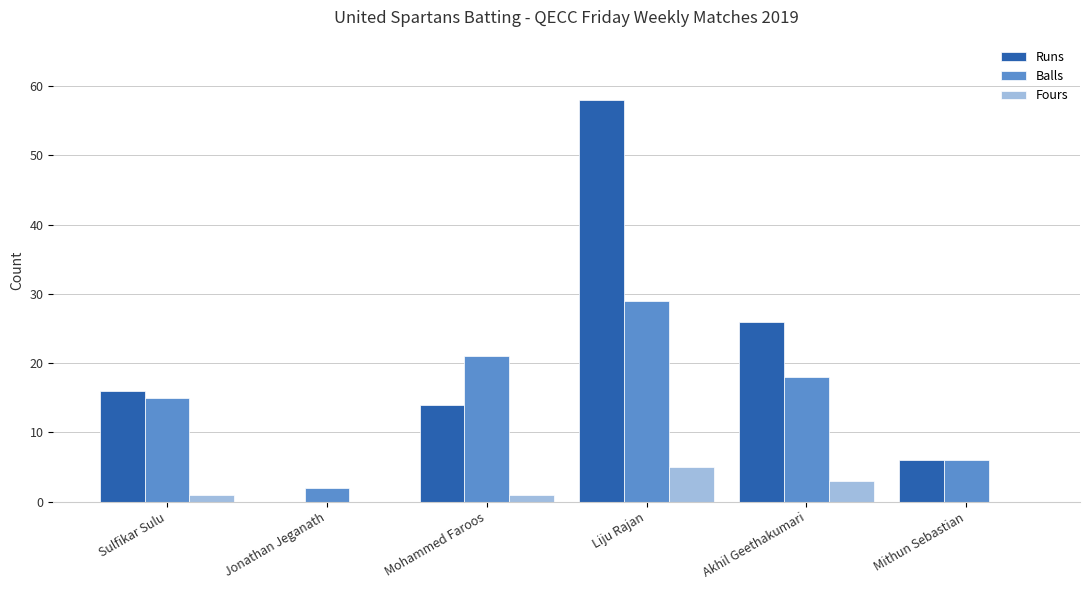

Read the Balls value at Akhil Geethakumari, to the nearest 5.

20